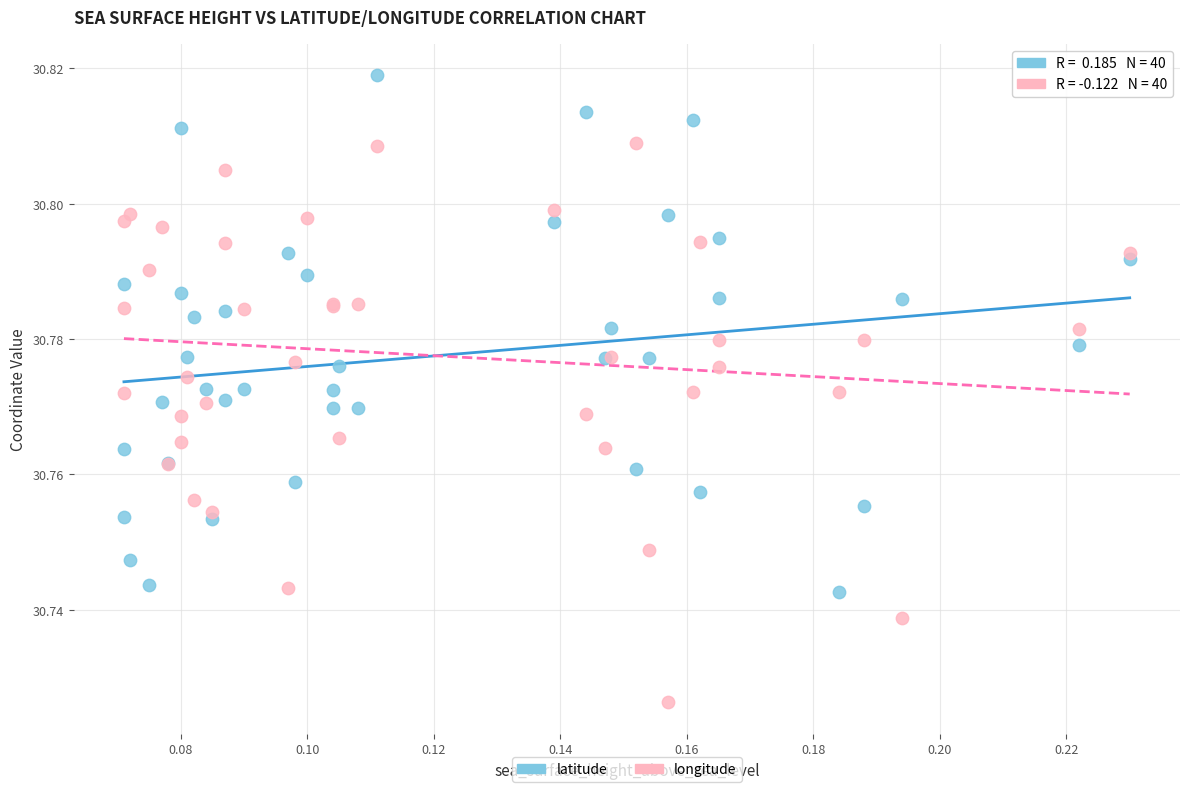

Which series reaches the minimum Y coordinate?

longitude